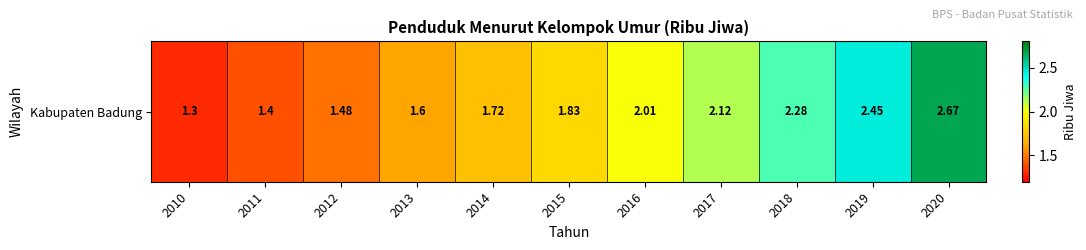

What is the change in value from 2011 to 2020?

+1.3